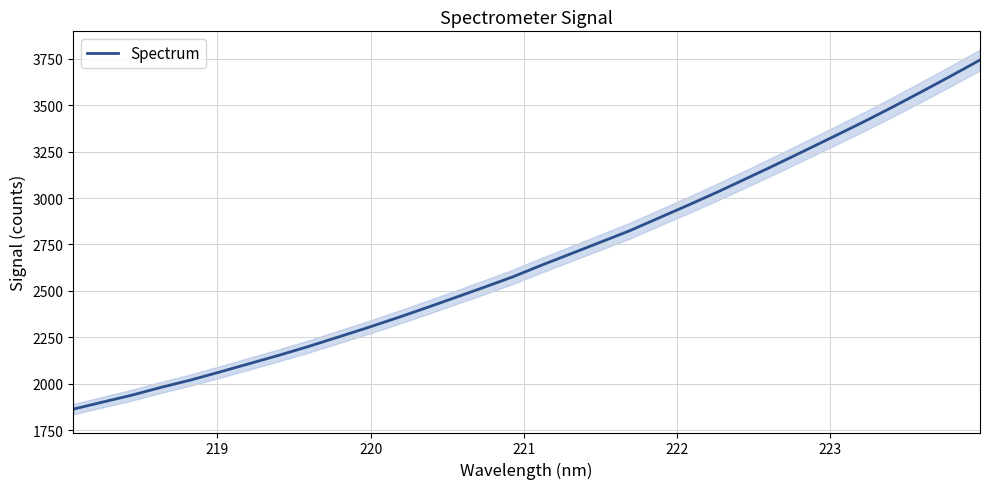

What is the lowest value of the Spectrum series?

1863.1